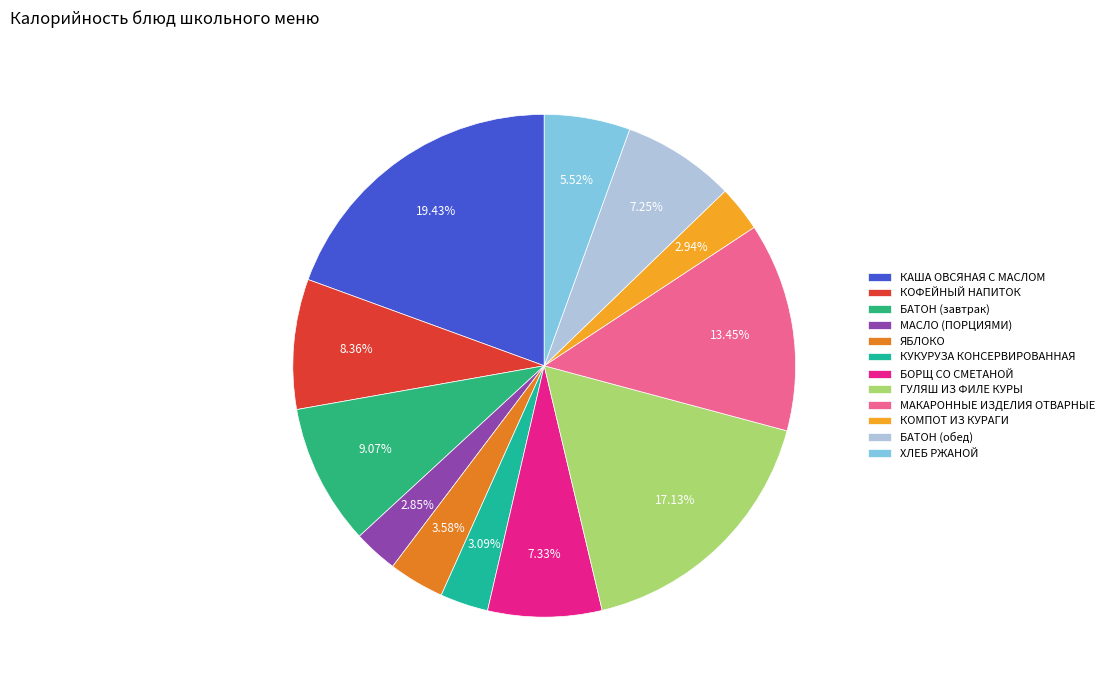

To the nearest percent, what is the combined percentage of КАША ОВСЯНАЯ С МАСЛОМ and КУКУРУЗА КОНСЕРВИРОВАННАЯ?

23%